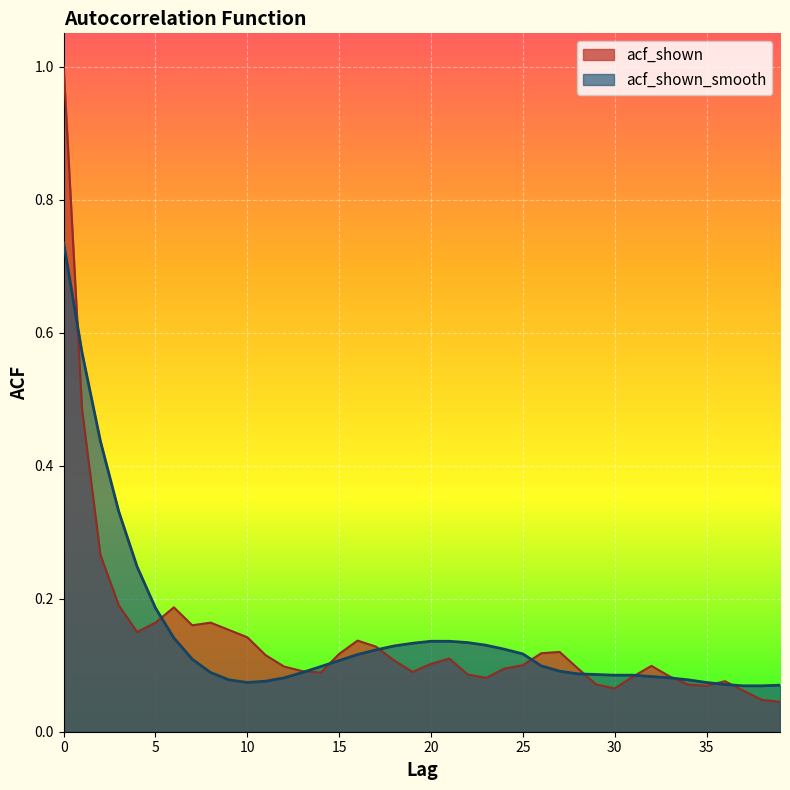

Rank the series by their average value, from highest to lowest.

acf_shown_smooth, acf_shown